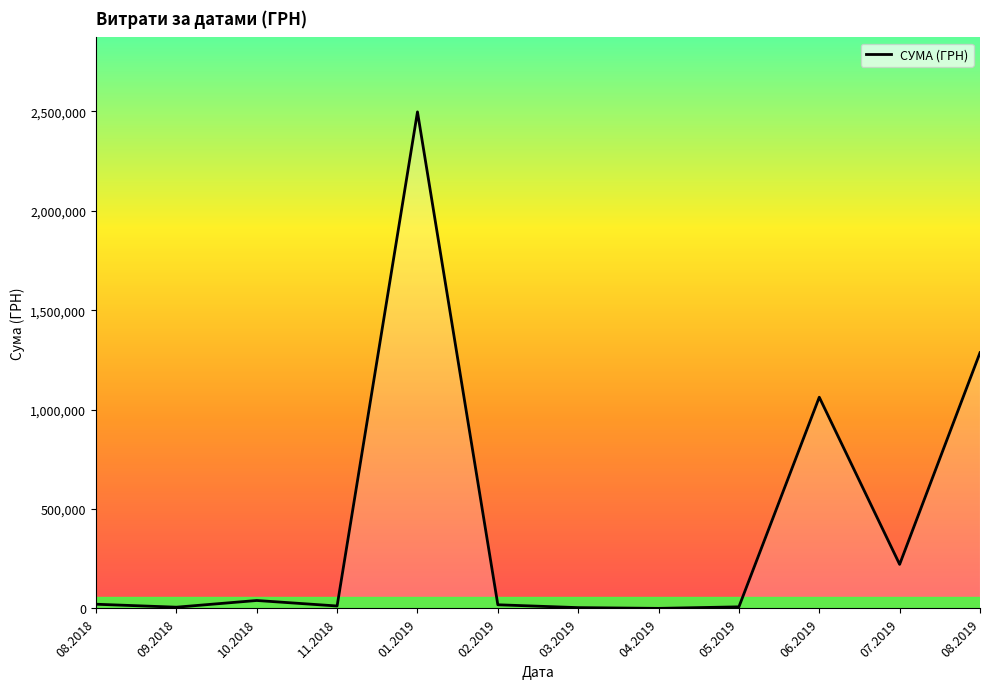

What is the difference between the maximum and minimum values?

2496773.4